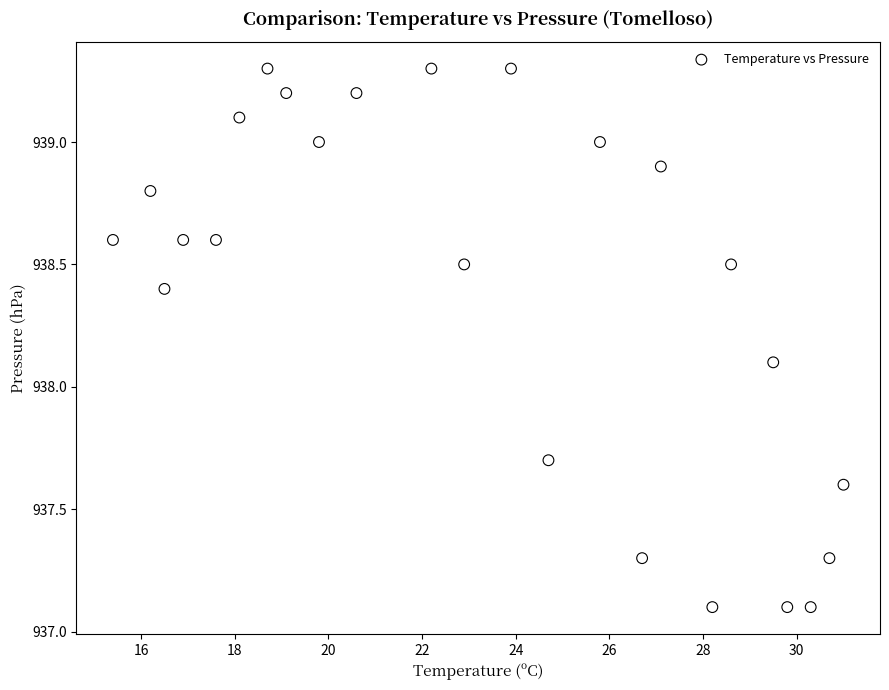

What Y value in the scatter plot is closest to 938?

938.1